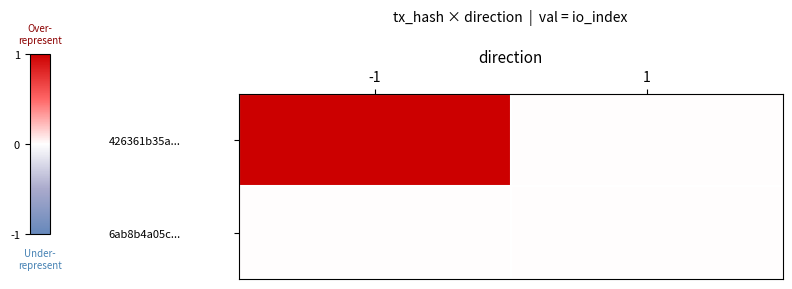

Which series has the largest total across all categories?

426361b35a...